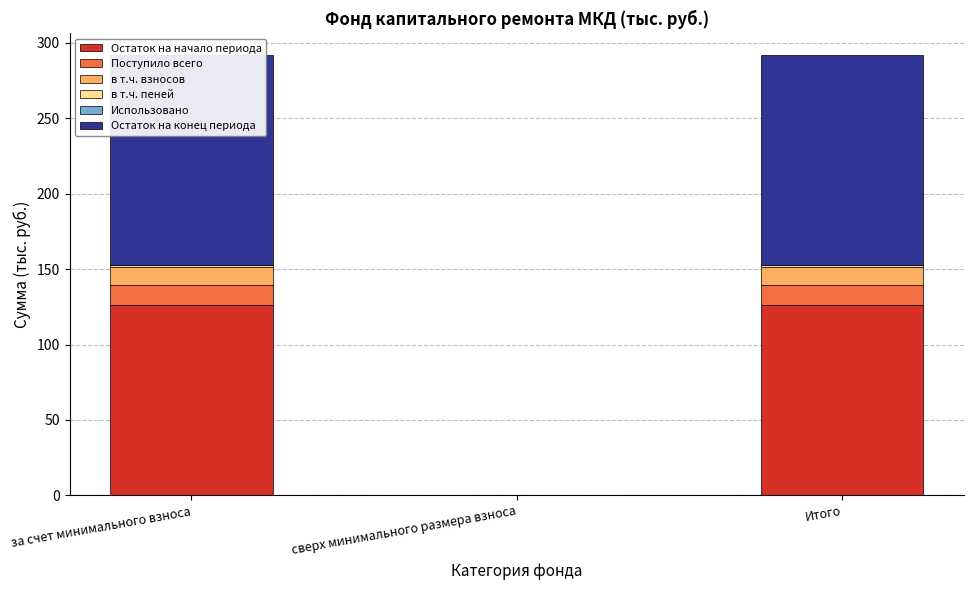

What is the label of the 2nd bar from the right?

сверх минимального размера взноса